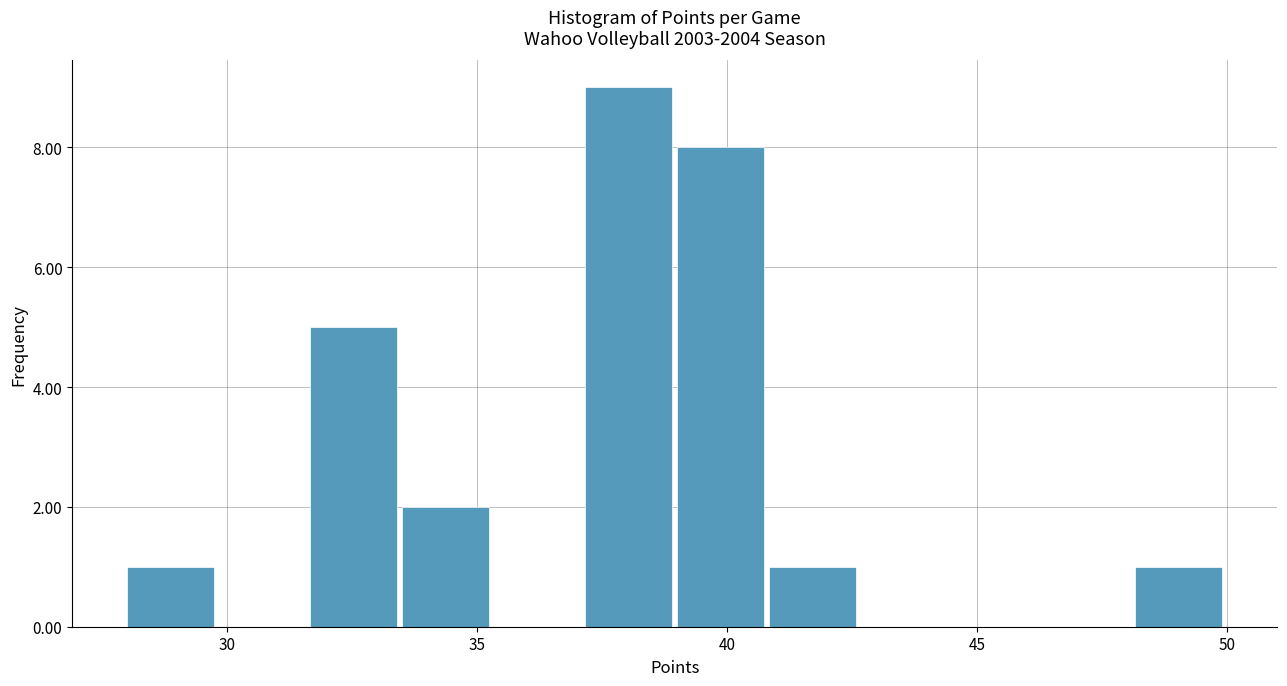

Read against the x-axis, roughly where is the centre of the tallest bar?

38.0